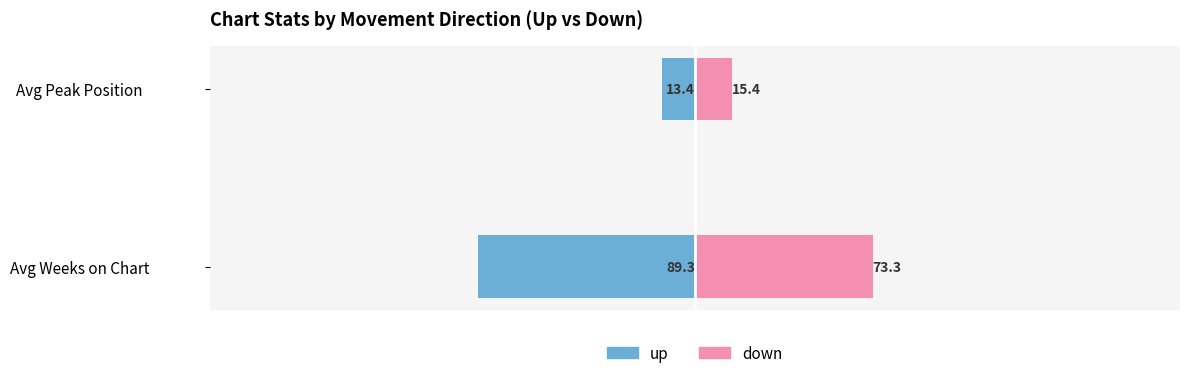

How many values in the down series are below 73?

1